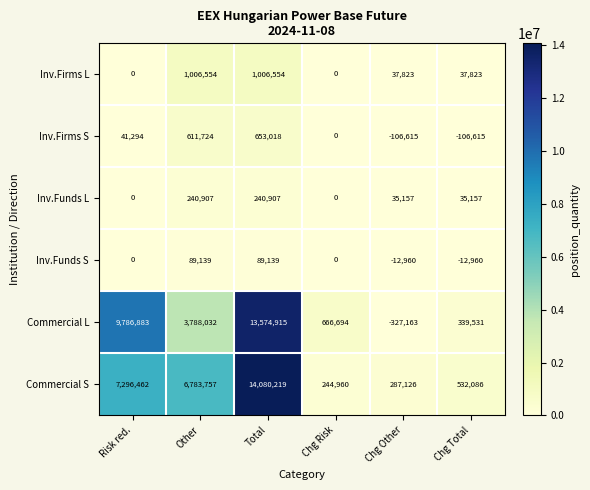

Which series has the widest spread of values?

Commercial L